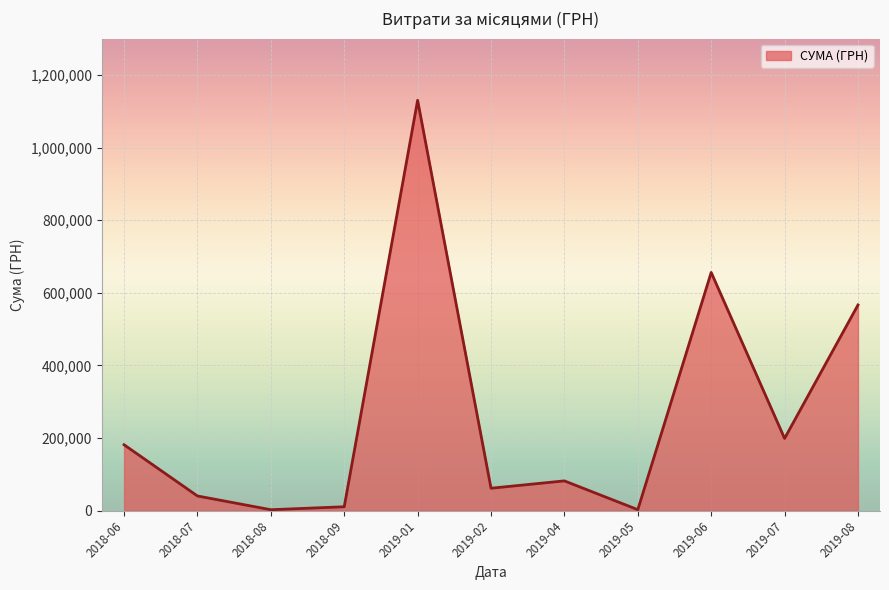

What is the greatest value displayed?

1130183.7